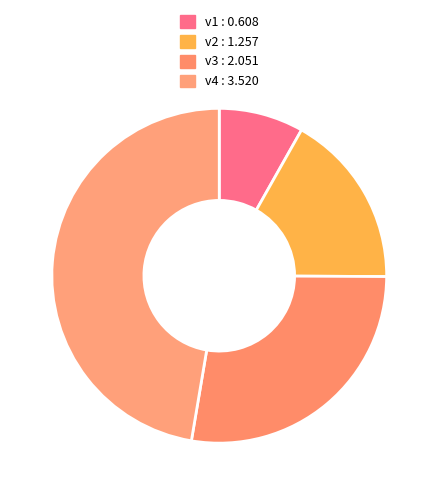

Combined, do v4 and v2 account for over 50%?

Yes